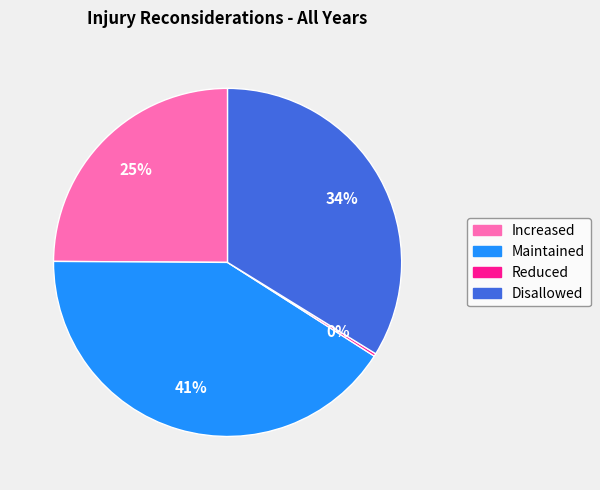

What is the ratio of the value at Disallowed to the value at Maintained?

0.8